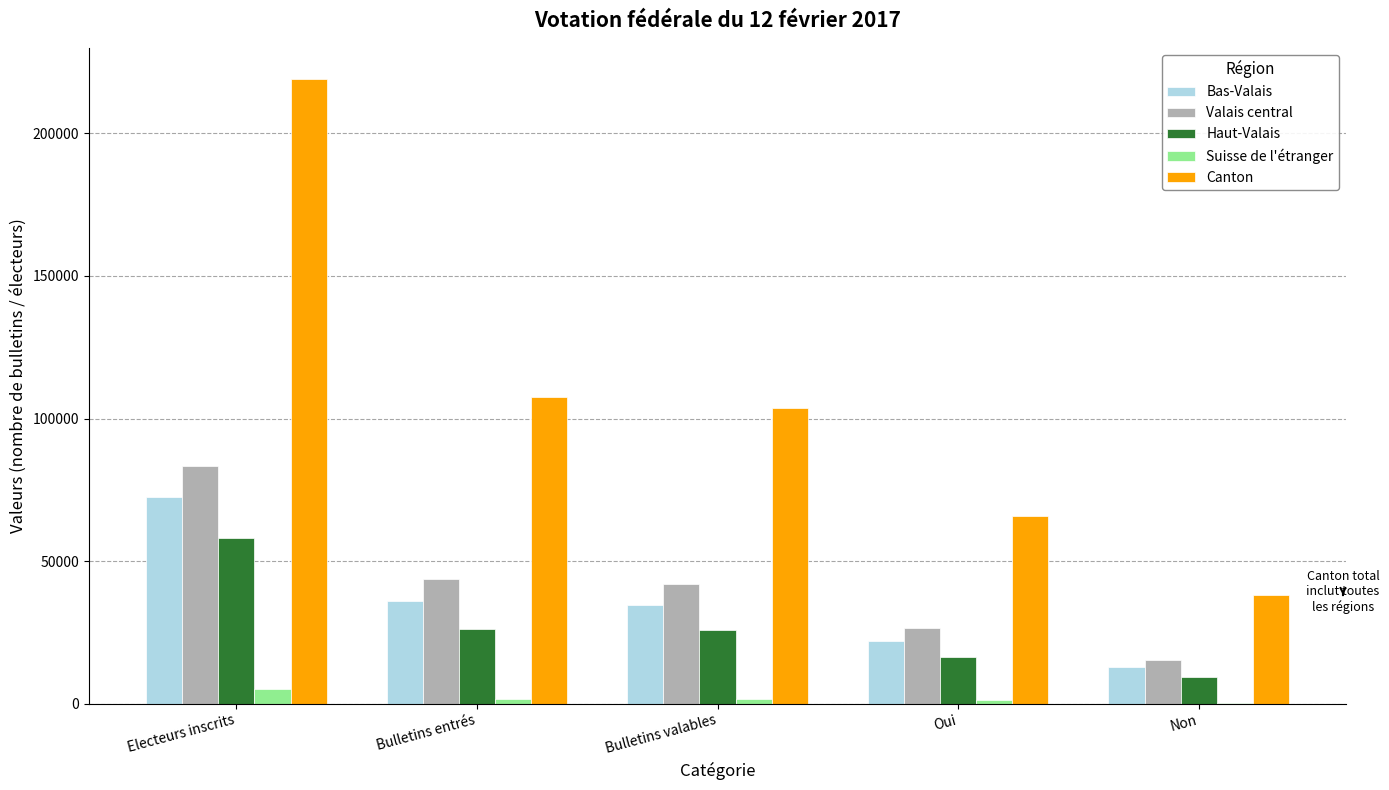

Is the value of Suisse de l'étranger at Electeurs inscrits greater than the value of Haut-Valais at Bulletins entrés?

No